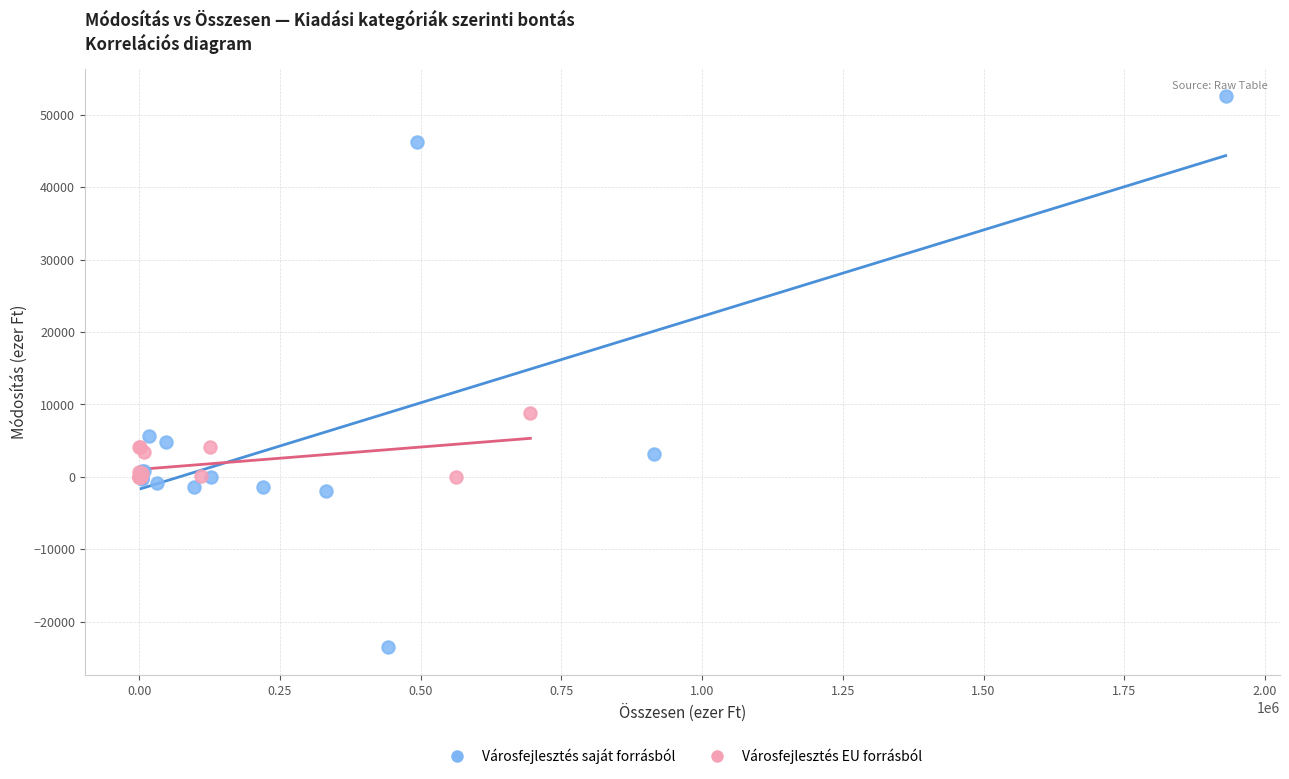

Which series contains the highest Y value?

Városfejlesztés saját forrásból